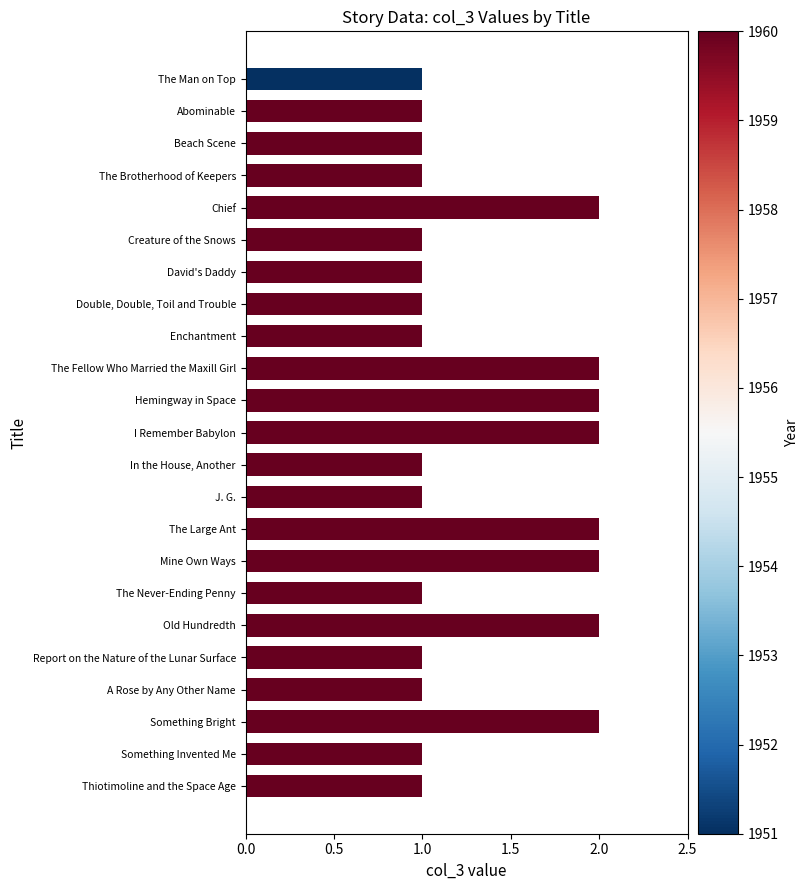

Count the number of categories in the chart.

23